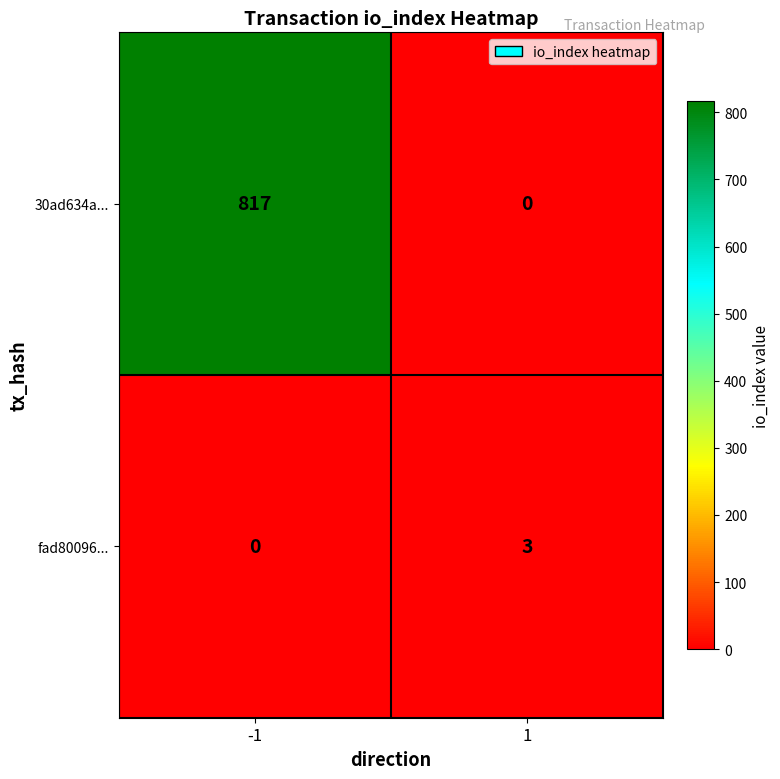

What is the difference between the fad80096... values at -1 and 1?

3